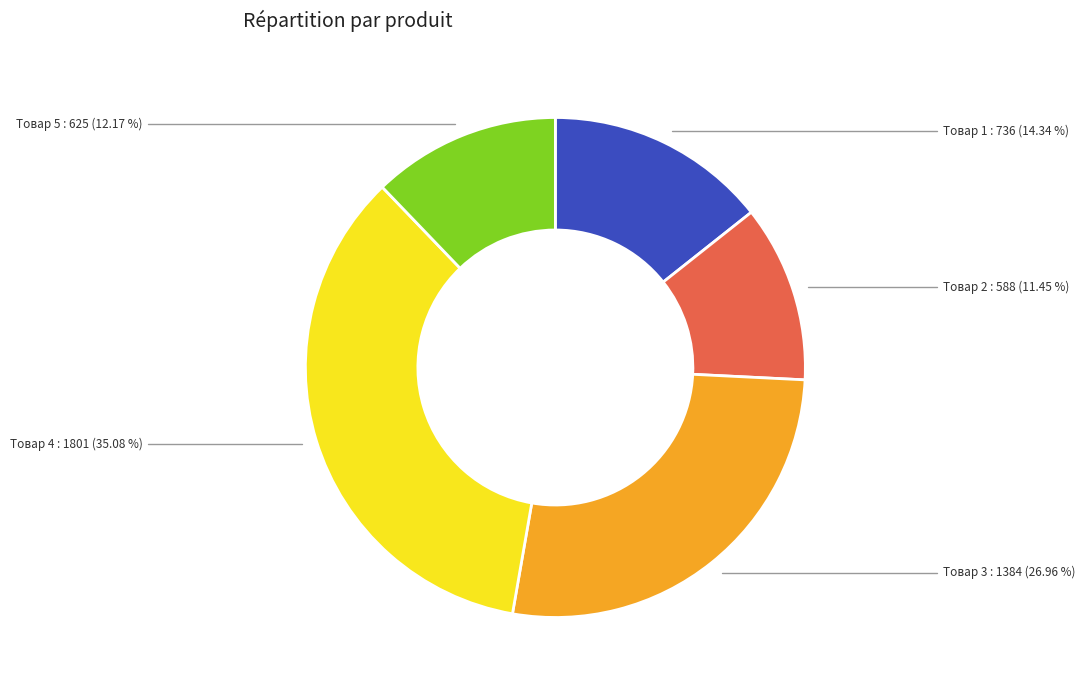

Between Товар 3 and Товар 5, which is larger?

Товар 3